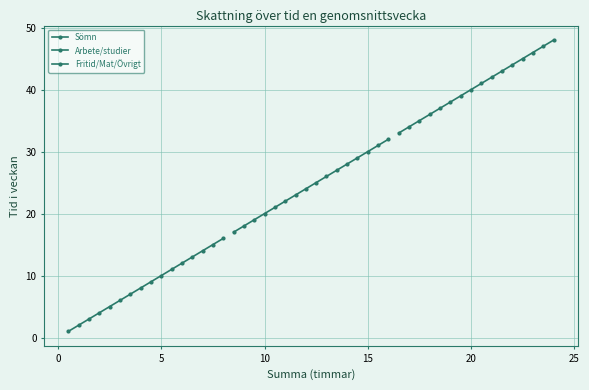

List the series in order of their overall mean, lowest first.

Sömn, Arbete/studier, Fritid/Mat/Övrigt